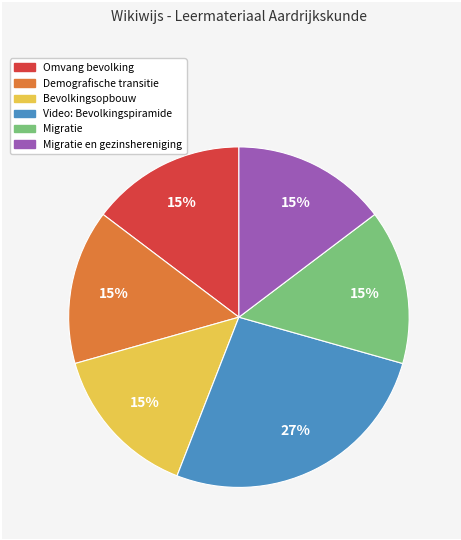

How many segments does this pie chart have?

6